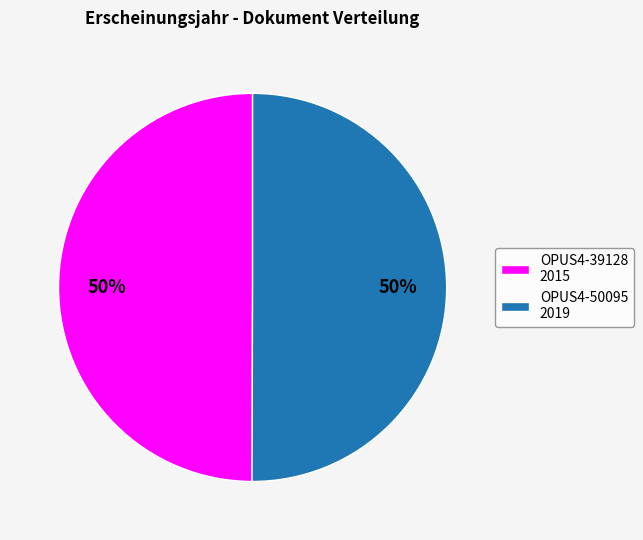

True or false: OPUS4-50095 accounts for 57% of the total.

False